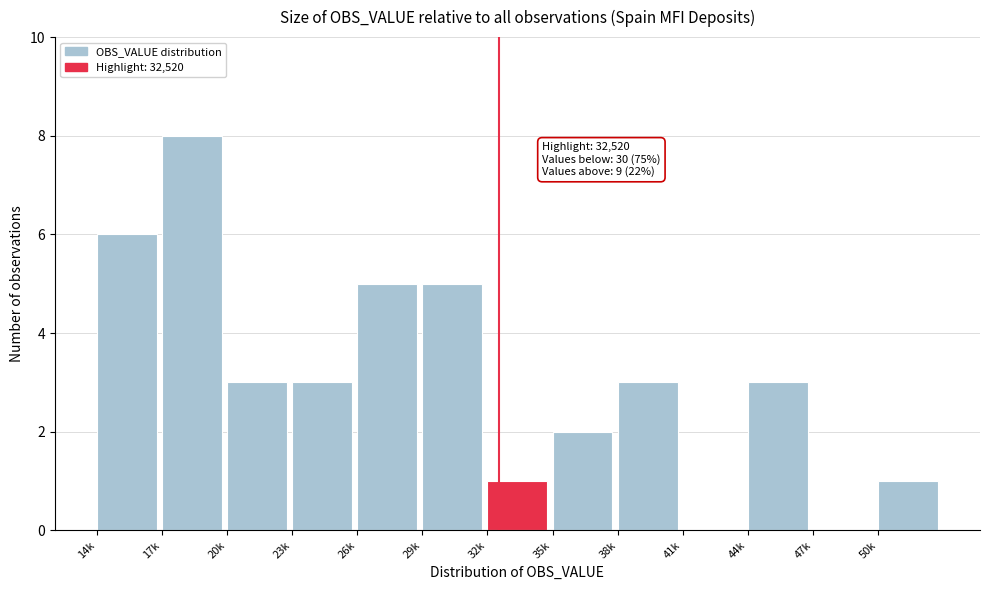

Reading right to left, what are all the values shown in this chart?

50k=1	47k=0	44k=3	41k=0	38k=3	35k=2	32k=1	29k=5	26k=5	23k=3	20k=3	17k=8	14k=6